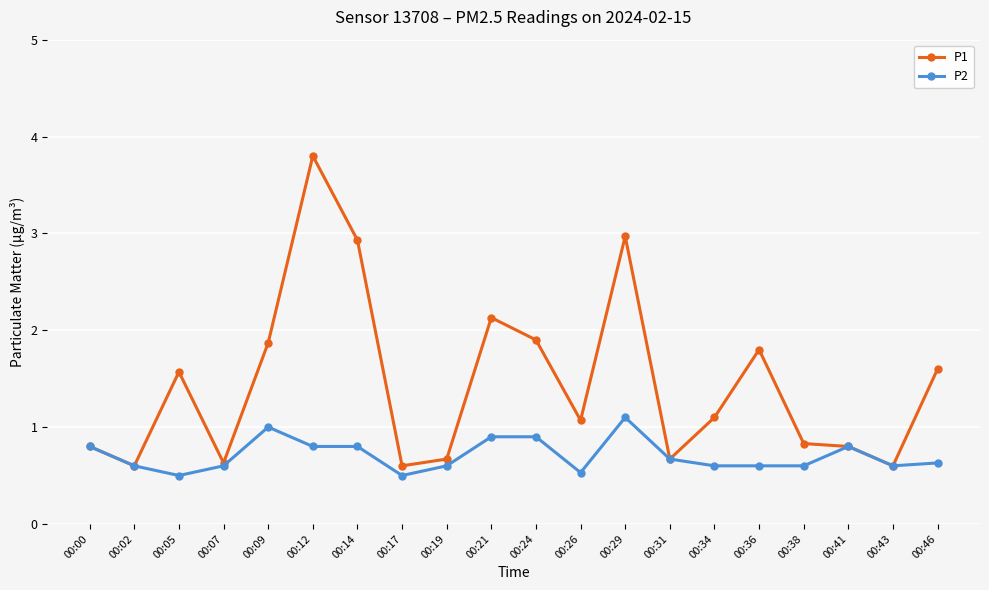

At which label does P1 first exceed 1?

00:05